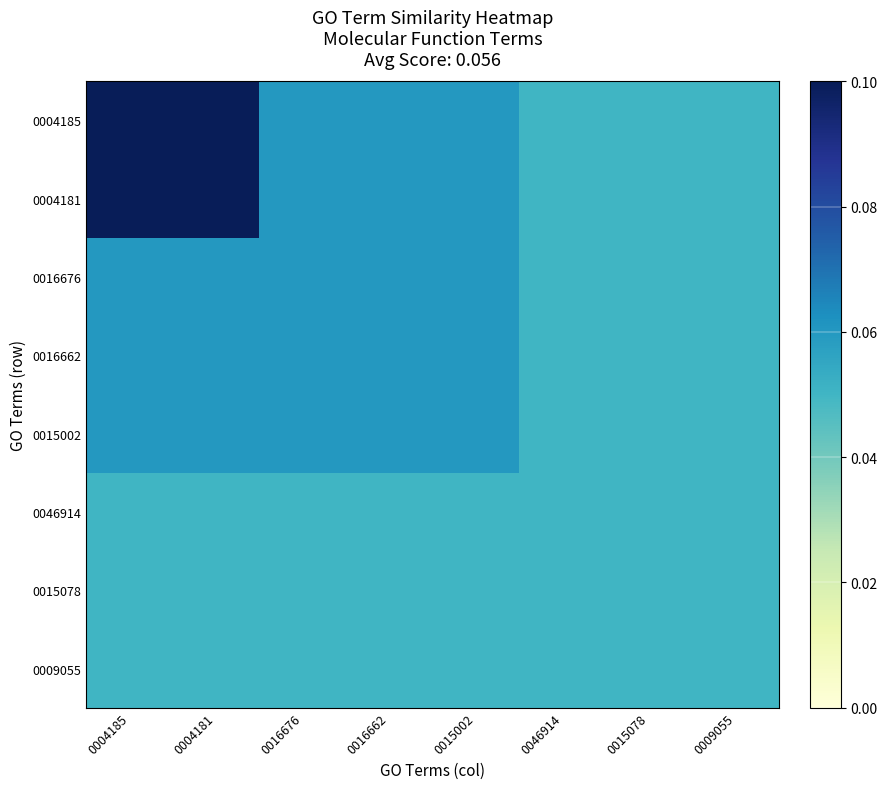

Which label corresponds to the largest value in the chart?

0004181